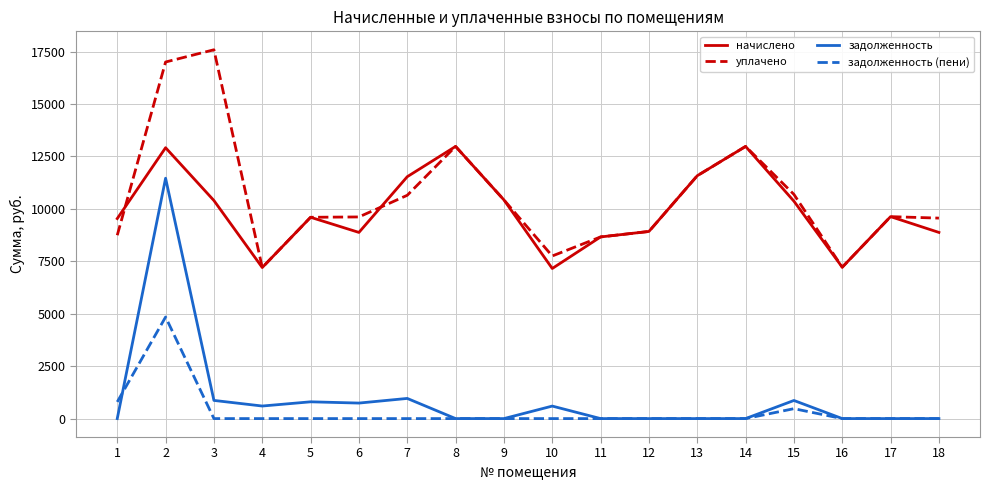

Which series changed the most between 2 and 6?

задолженность